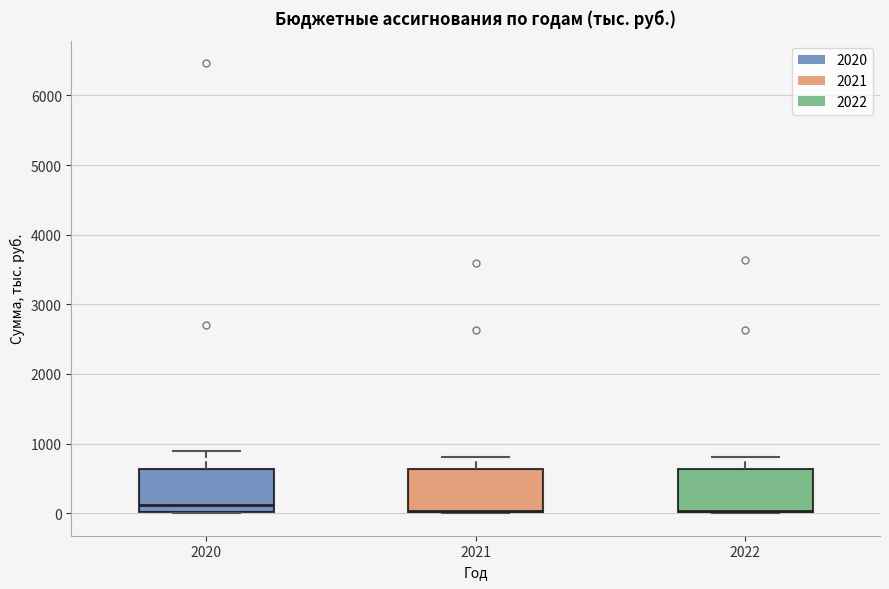

Where does the upper whisker of the box at x = 2022 end on the y-axis? The values are not printed on the chart, so give them approximately, as read against the axis.

800